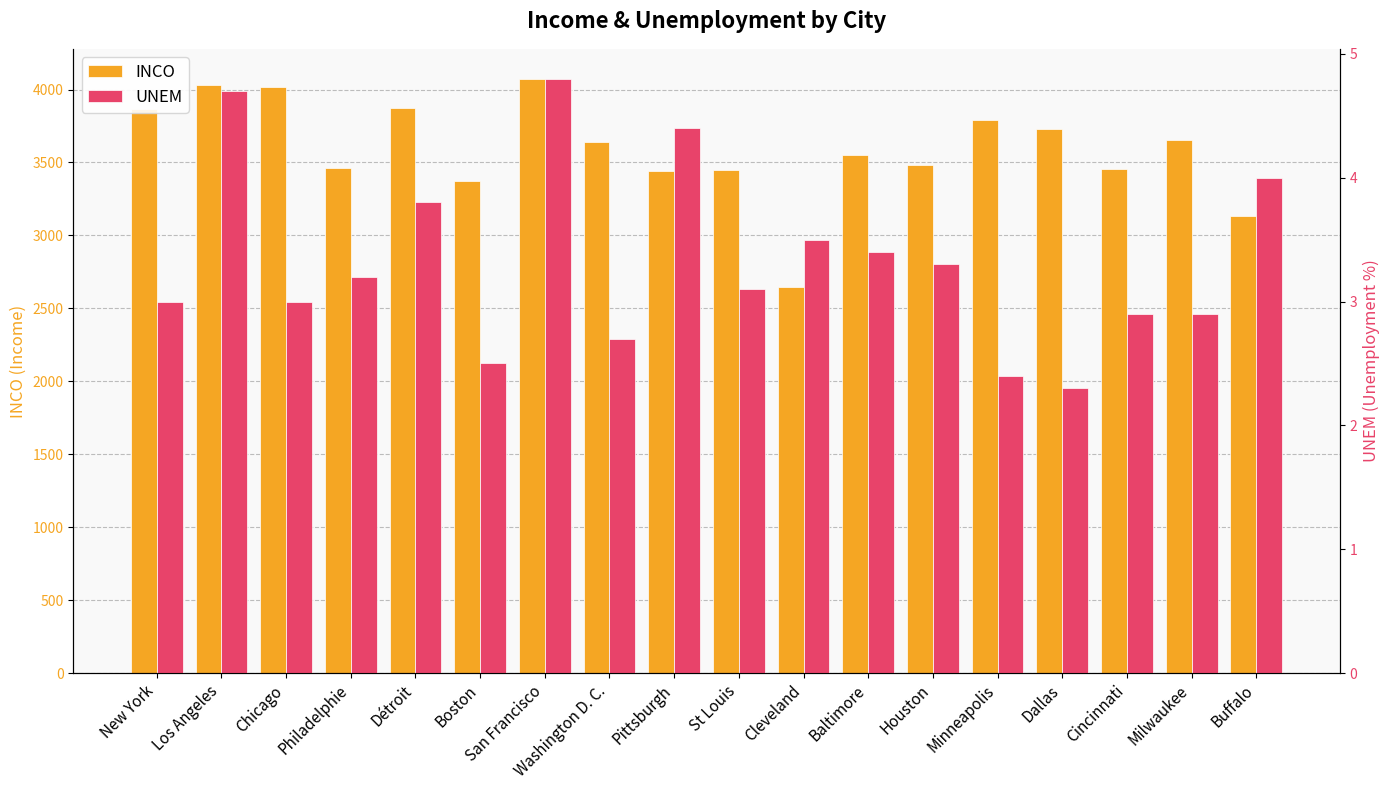

At which category does the chart reach its minimum across all series?

Dallas